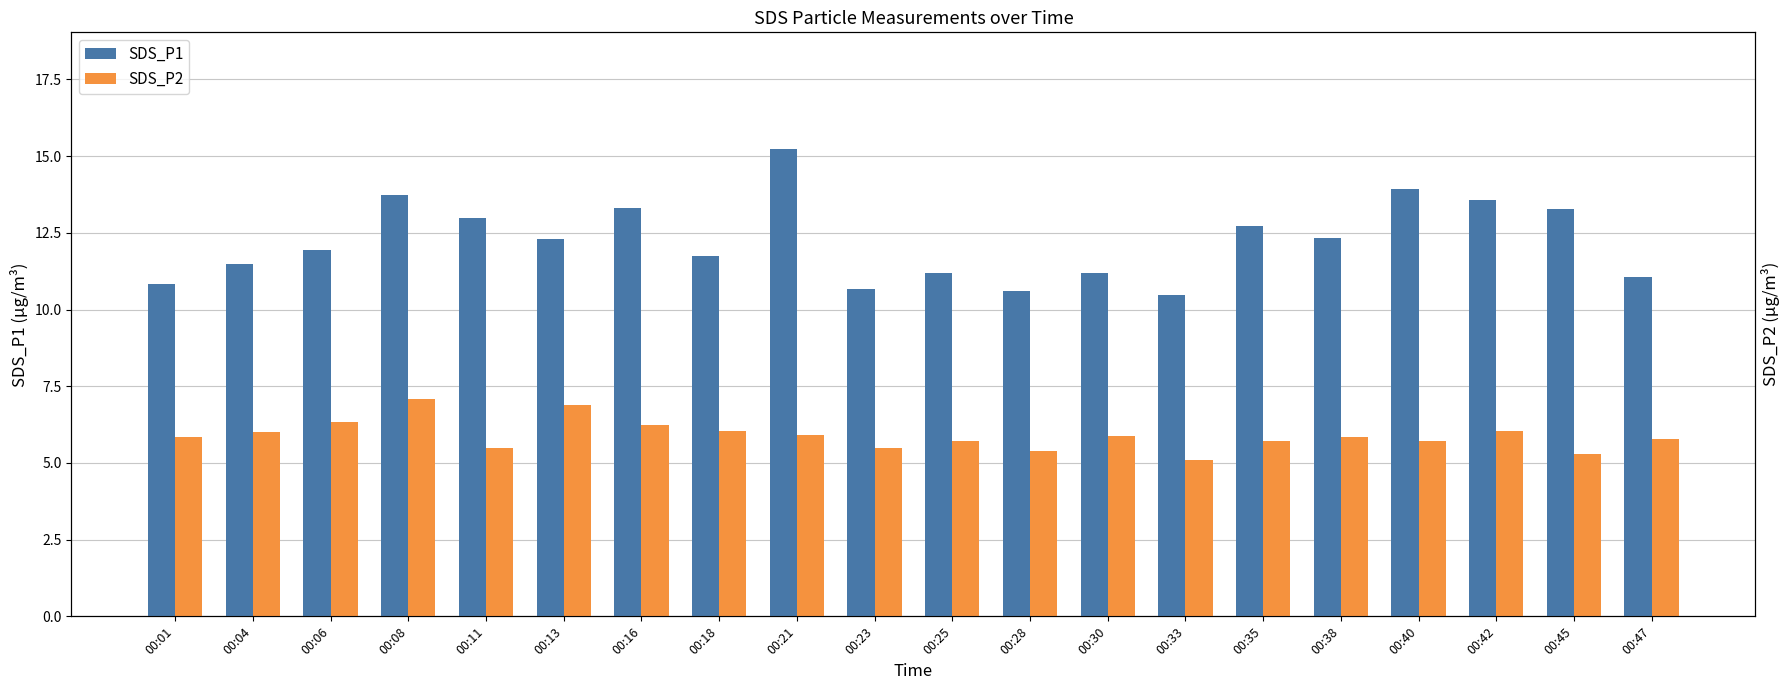

Which category has the highest value in the SDS_P1 series?

00:21